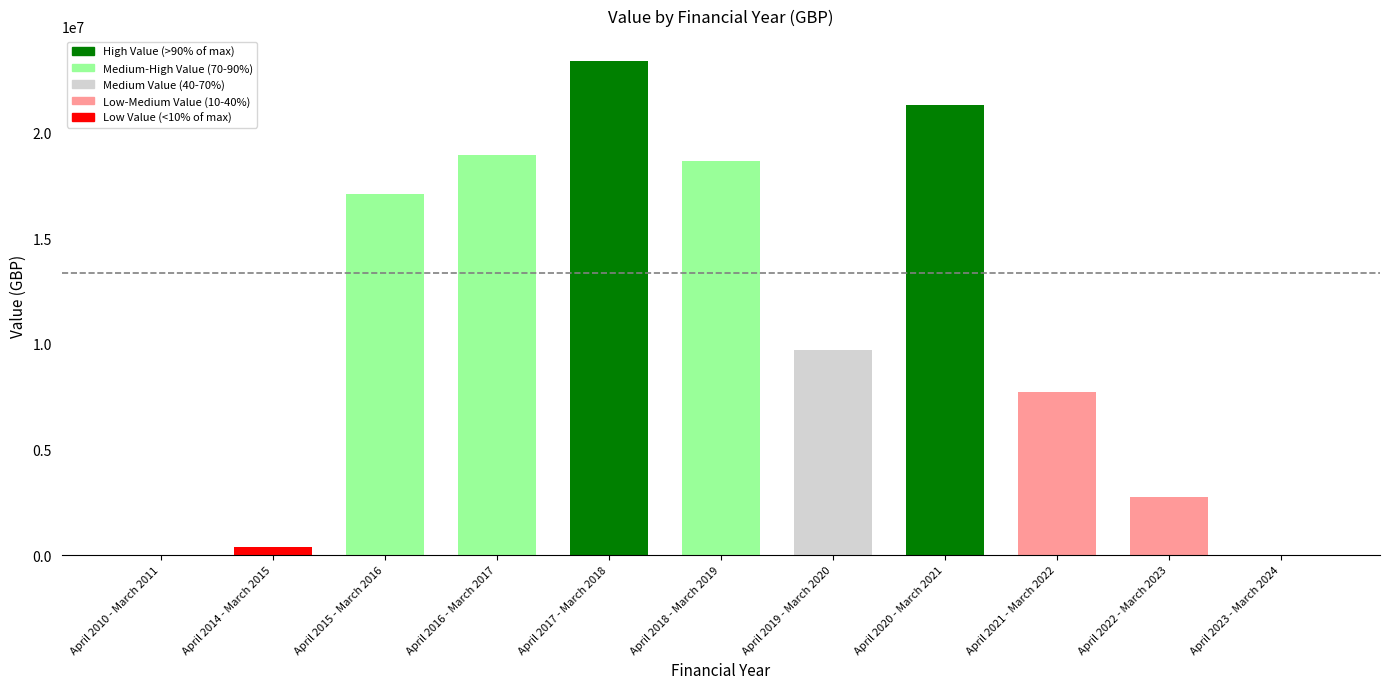

Reading right to left, extract all data points from this chart.

0	2770854	7715286	21322845	9725712	18645997	23400407	18933635	17118437	366808	0